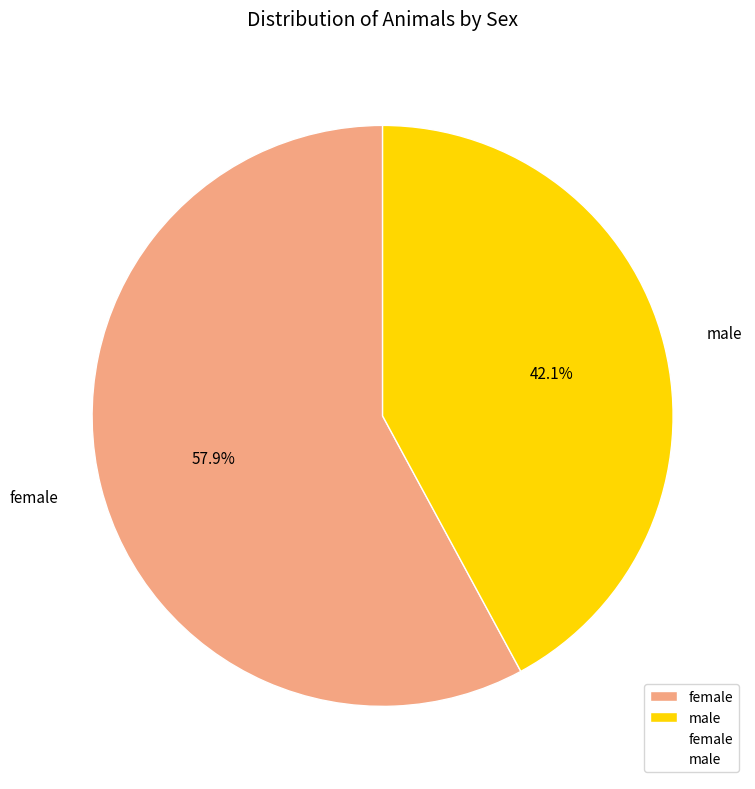

Is male the majority of the pie?

No